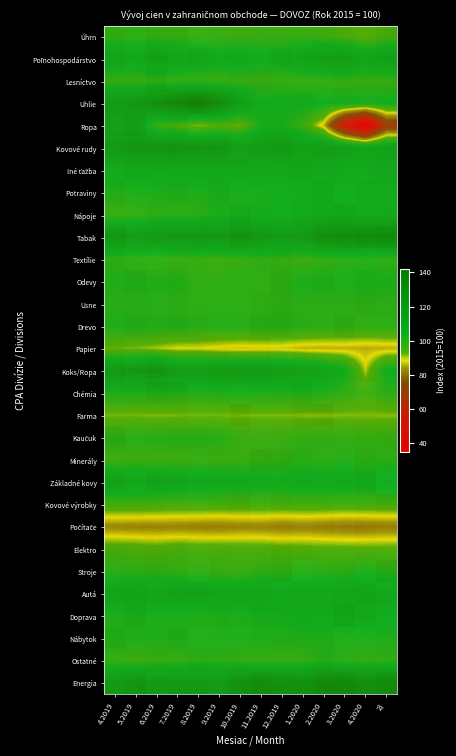

Which label corresponds to the largest value in the chart?

2)